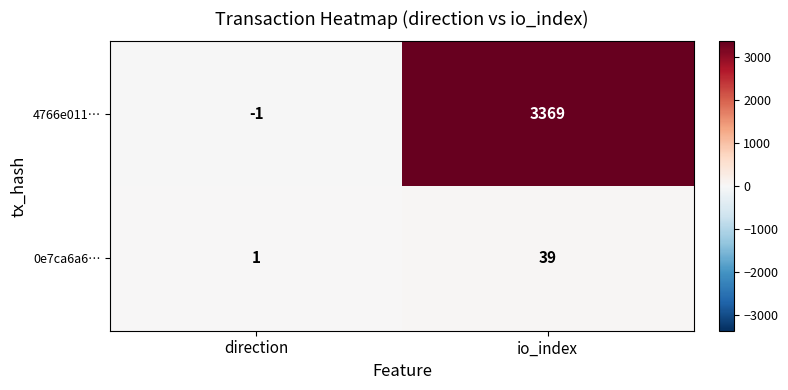

Reading left to right, list all the values displayed in this chart.

4766e011…: direction=-1	io_index=3369
0e7ca6a6…: direction=1	io_index=39